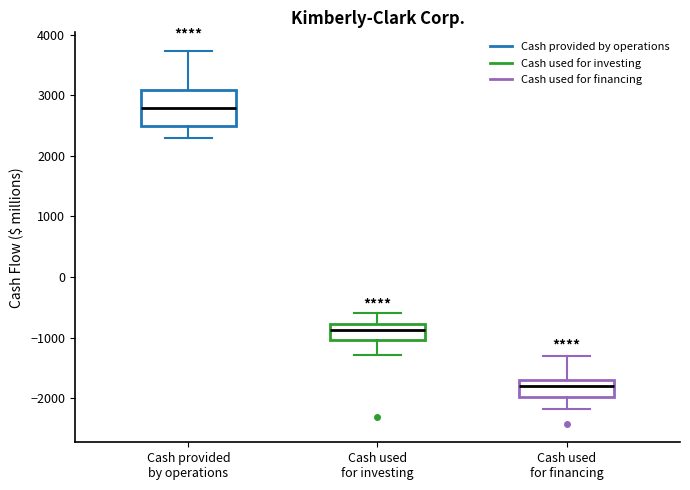

Reading left to right, transcribe this box plot: for each box, give where its median line is, the range the box spans, and where its two whiskers end, as read against the y-axis. The values are not printed on the chart, so give them approximately, as read against the axis.

Cash provided by operations: median 2800, box 2500 to 3100, whiskers 2300 to 3700
Cash used for investing: median -900, box -1000 to -800, whiskers -1300 to -600
Cash used for financing: median -1800, box -2000 to -1700, whiskers -2200 to -1300